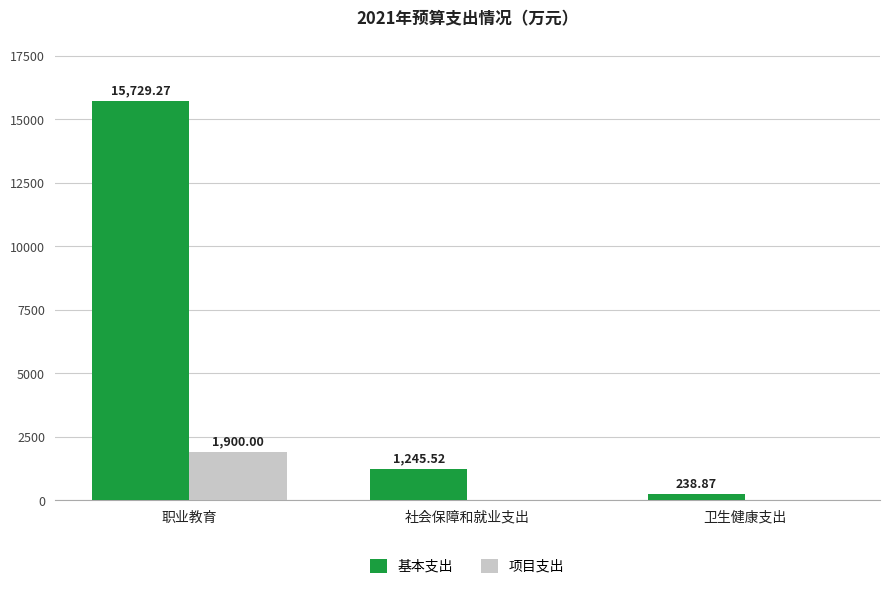

Which category has the highest value in the 项目支出 series?

职业教育